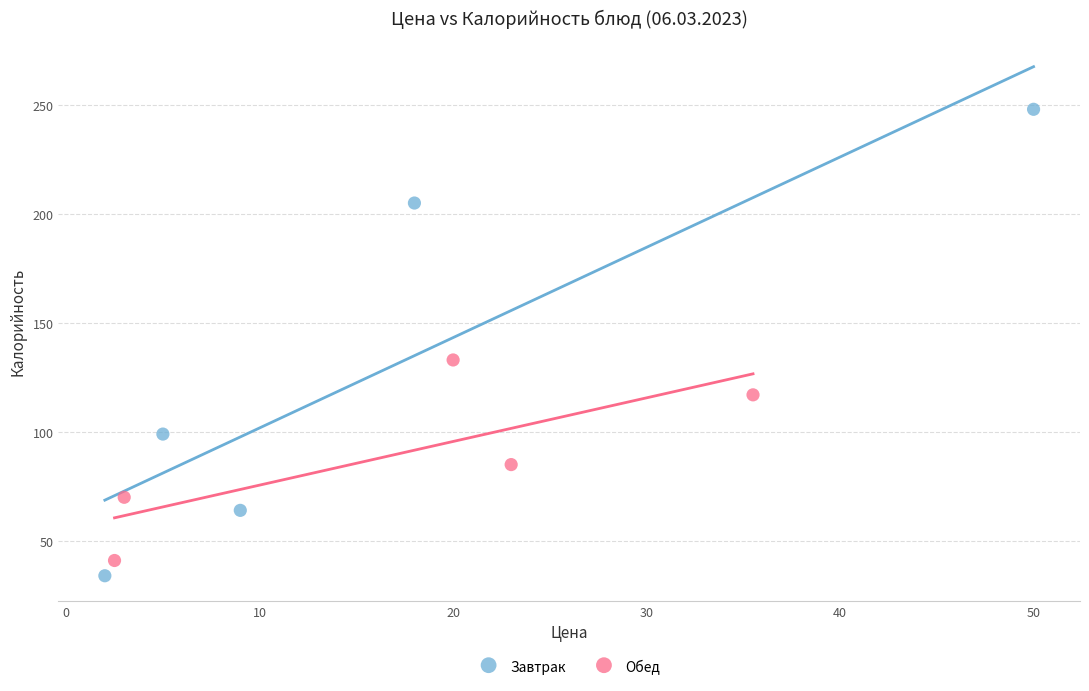

Which series has the largest Y range (max minus min)?

Завтрак